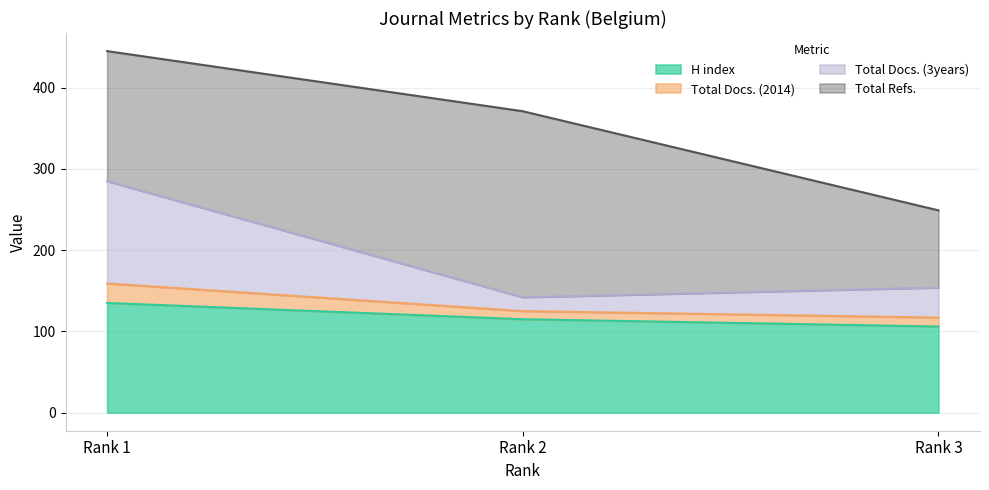

At which label does H index reach its peak?

Rank 1